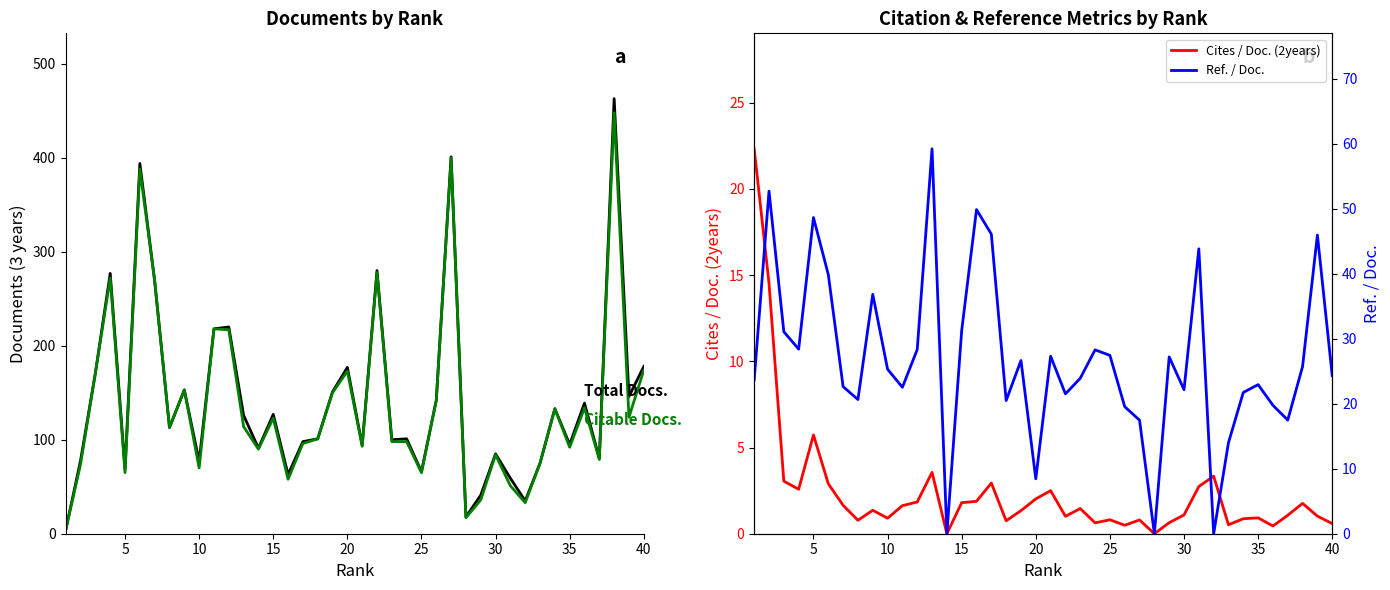

How many values in the Ref. / Doc. series exceed 25?

20